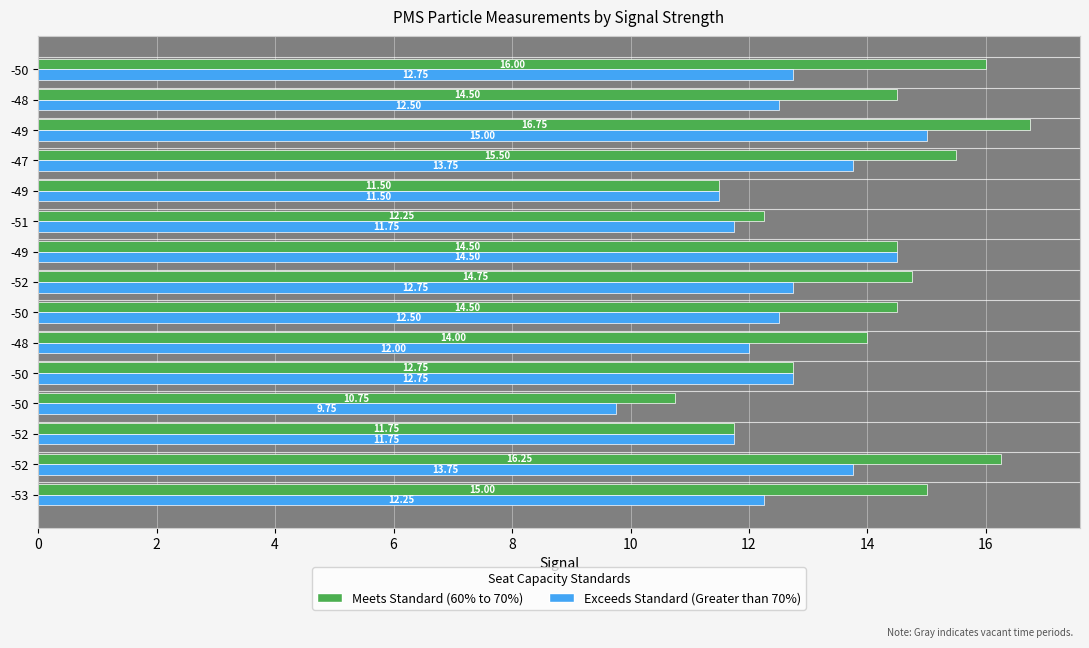

Count the number of categories in the chart.

15